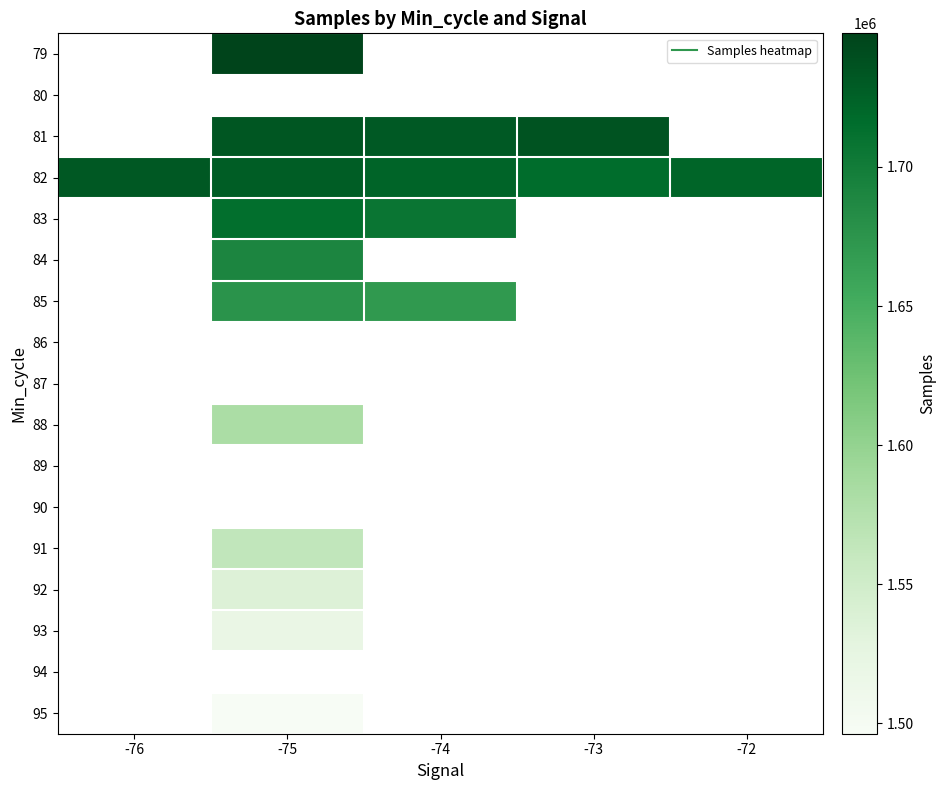

Which has a higher value, -75 or -74?

-74